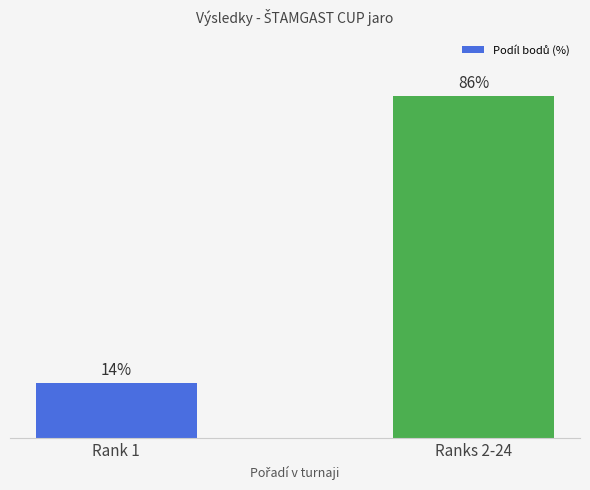

What is the label of the 2nd bar from the right?

Rank 1